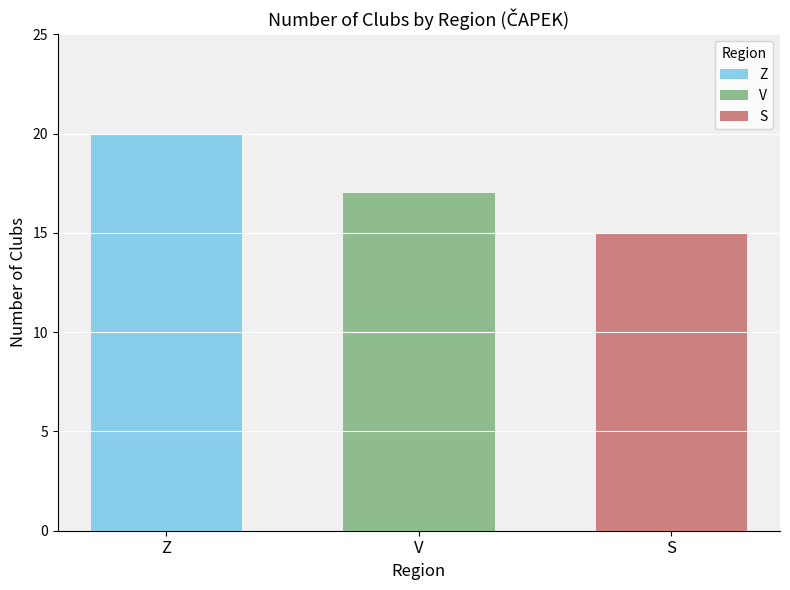

Read the Z value at V.

20